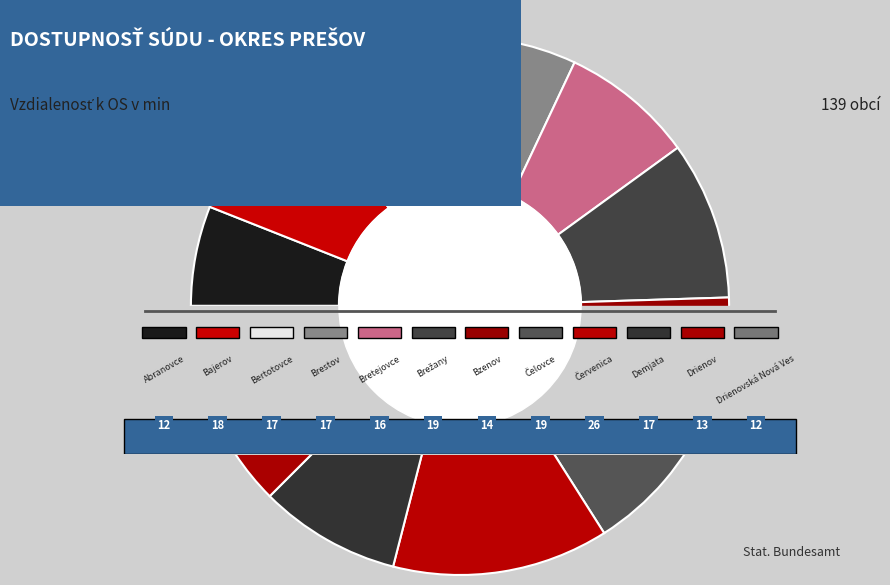

Count the number of slices in the pie.

12